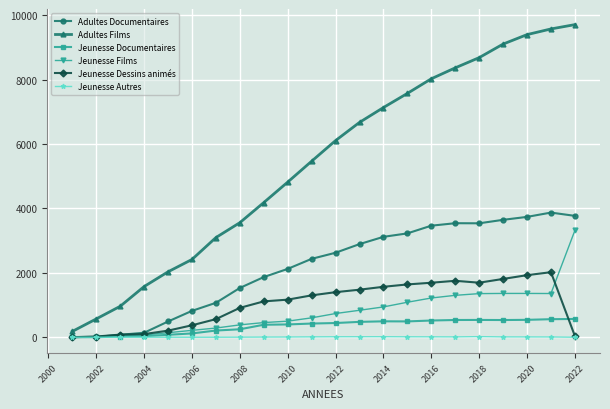

Which series has the largest total across all categories?

Adultes Films